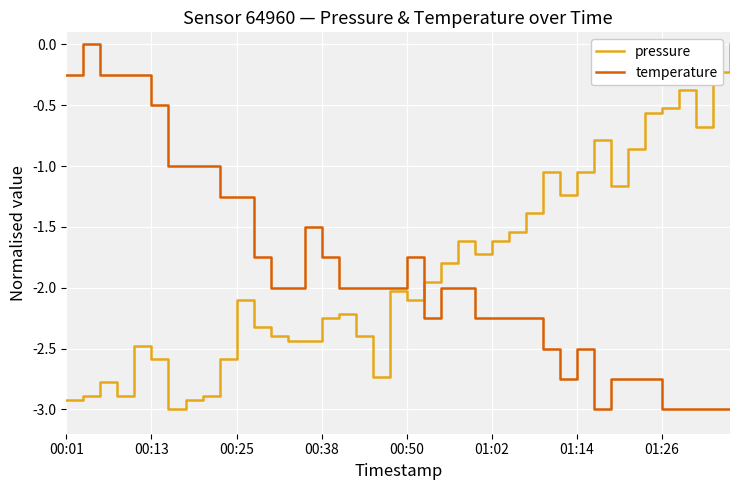

What is the minimum value for temperature?

-3.0